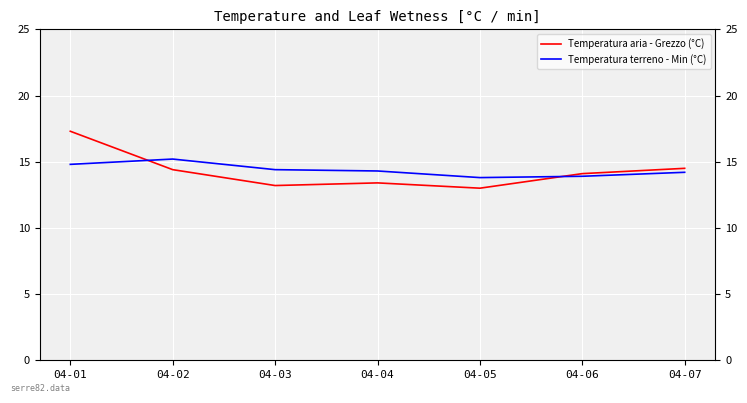

Reading left to right, extract all data points from this chart.

Temperatura aria - Grezzo (°C): 04-01=17.3	04-02=14.4	04-03=13.2	04-04=13.4	04-05=13.0	04-06=14.1	04-07=14.5
Temperatura terreno - Min (°C): 04-01=14.8	04-02=15.2	04-03=14.4	04-04=14.3	04-05=13.8	04-06=13.9	04-07=14.2